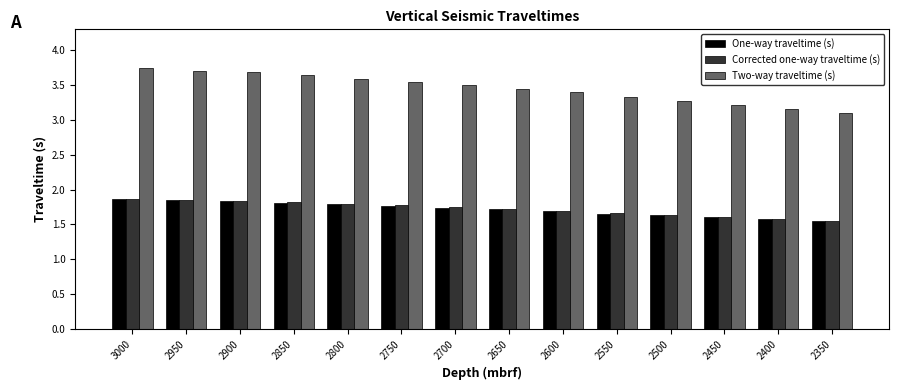

How many groups of bars are there?

14